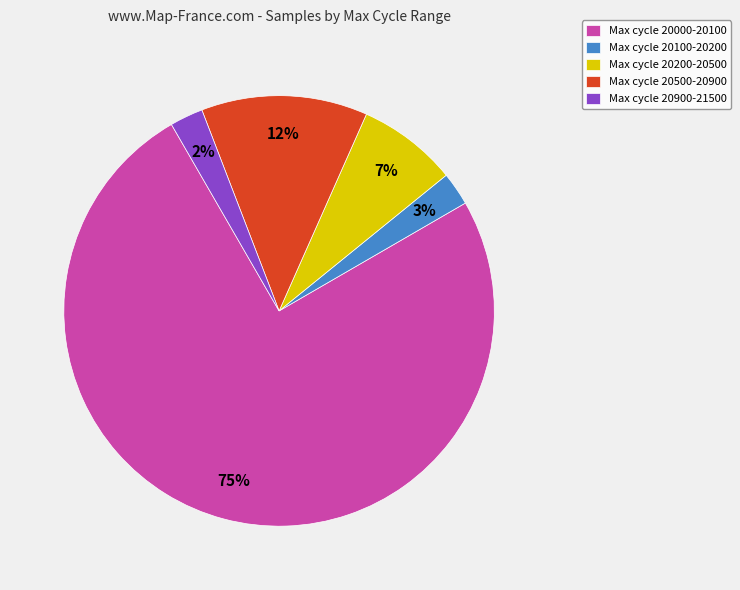

Is the sum of Max cycle 20900-21500 and Max cycle 20200-20500 greater than half?

No